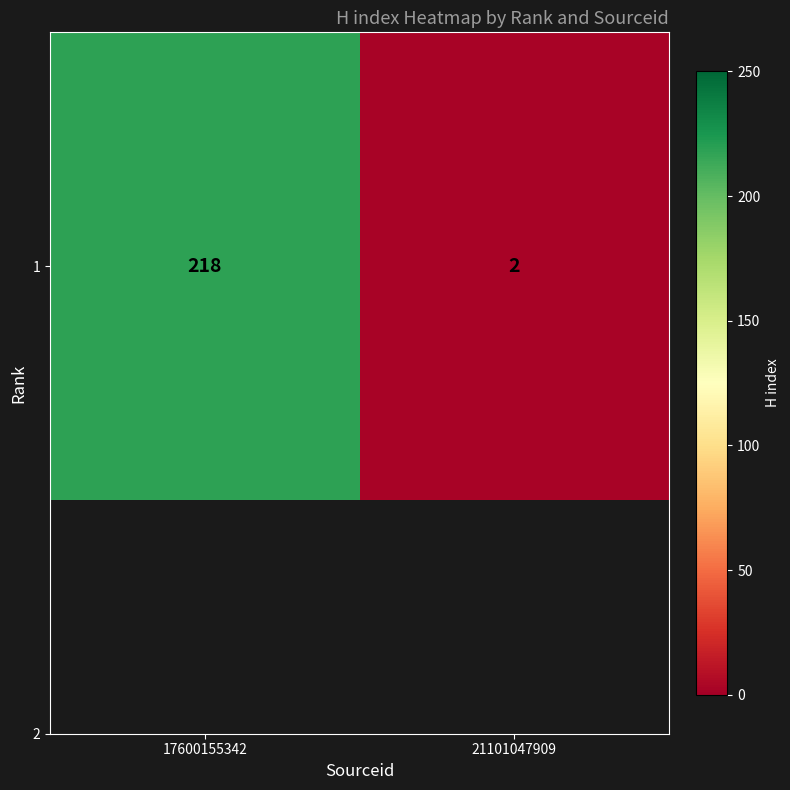

How many values are between 2 and 218?

2